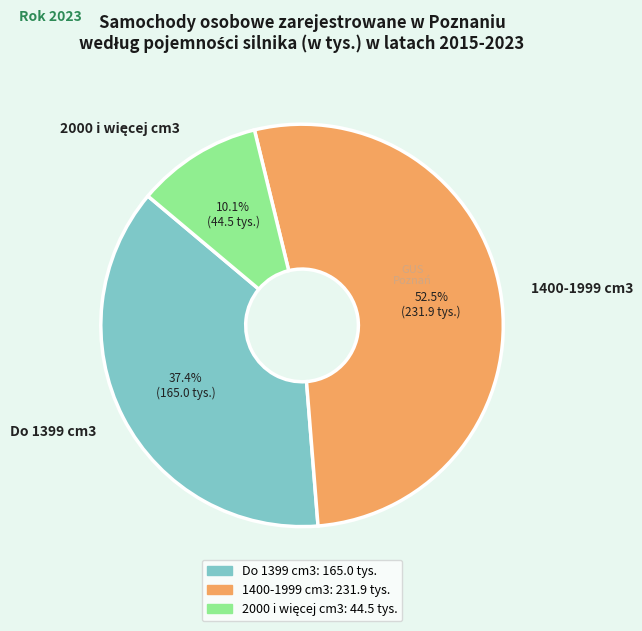

What is the largest slice in the pie chart?

1400-1999 cm3